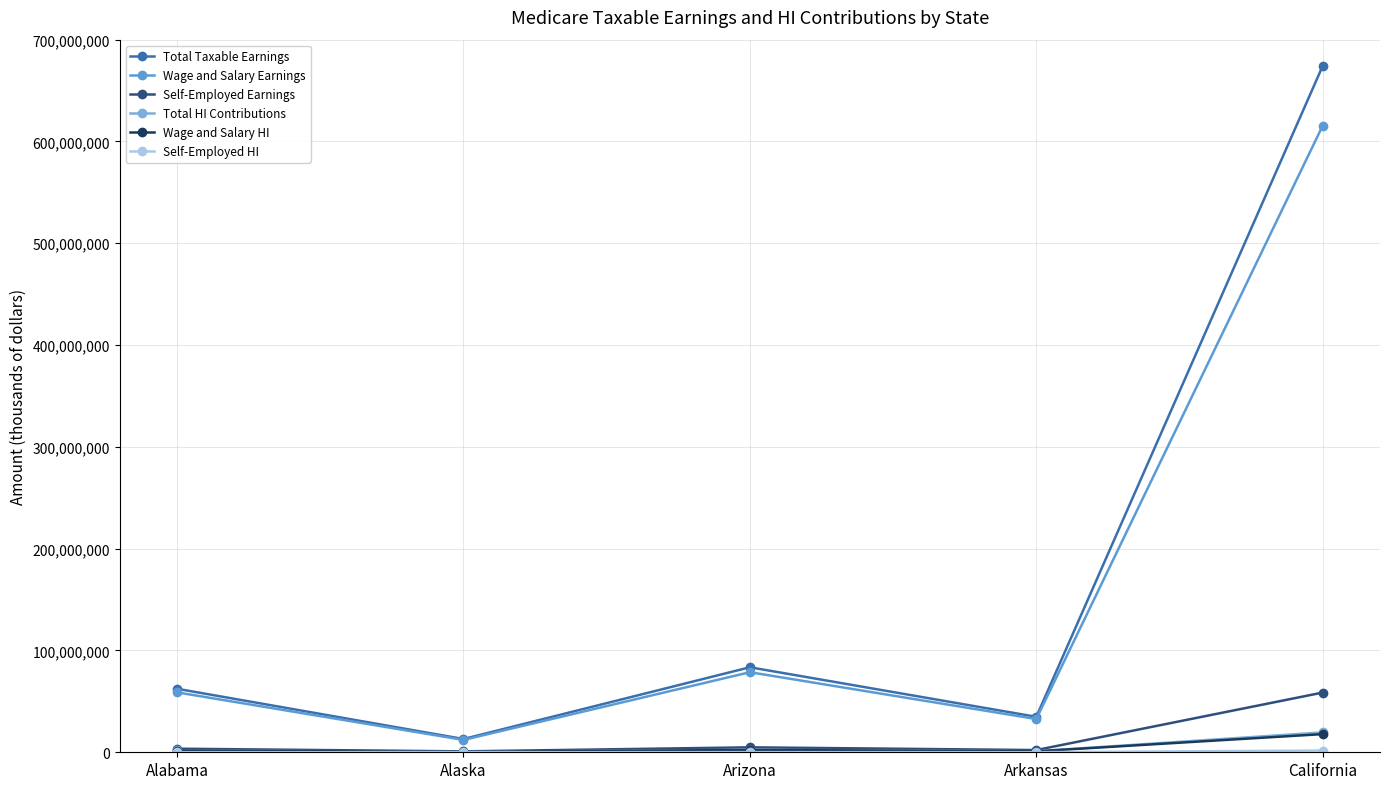

How many lines are shown in the chart?

6